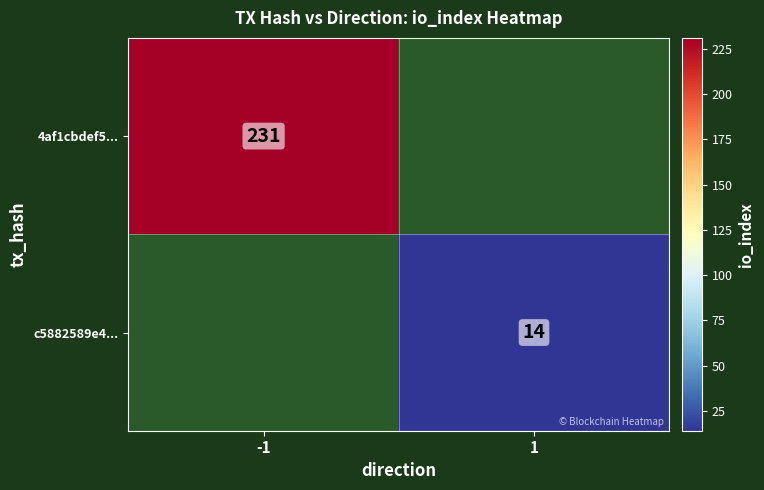

True or false: c5882589e4... has a value of 3 at 1.

False